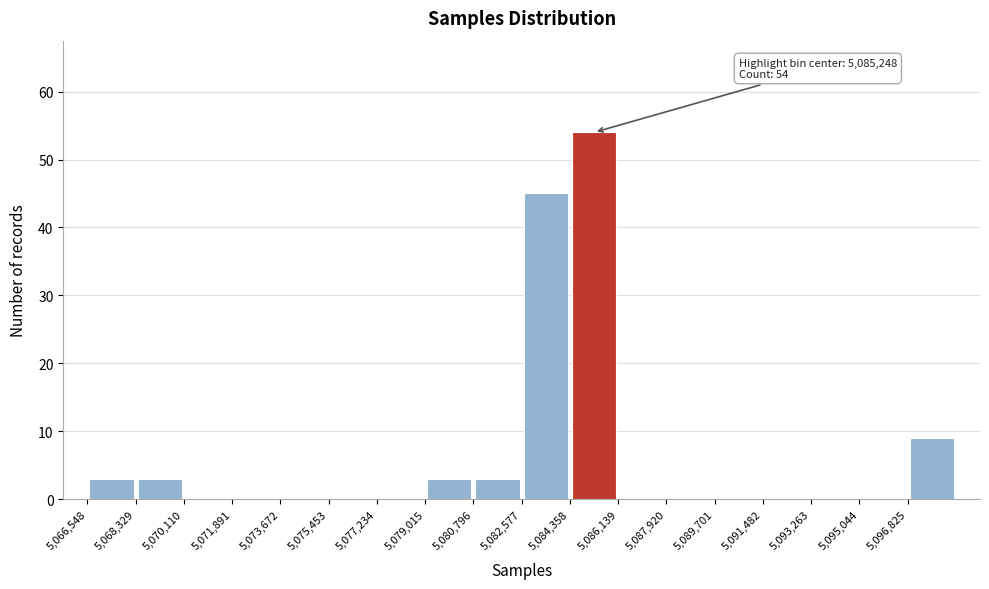

Over which range of the x-axis is the bar tallest?

5084400 to 5086200